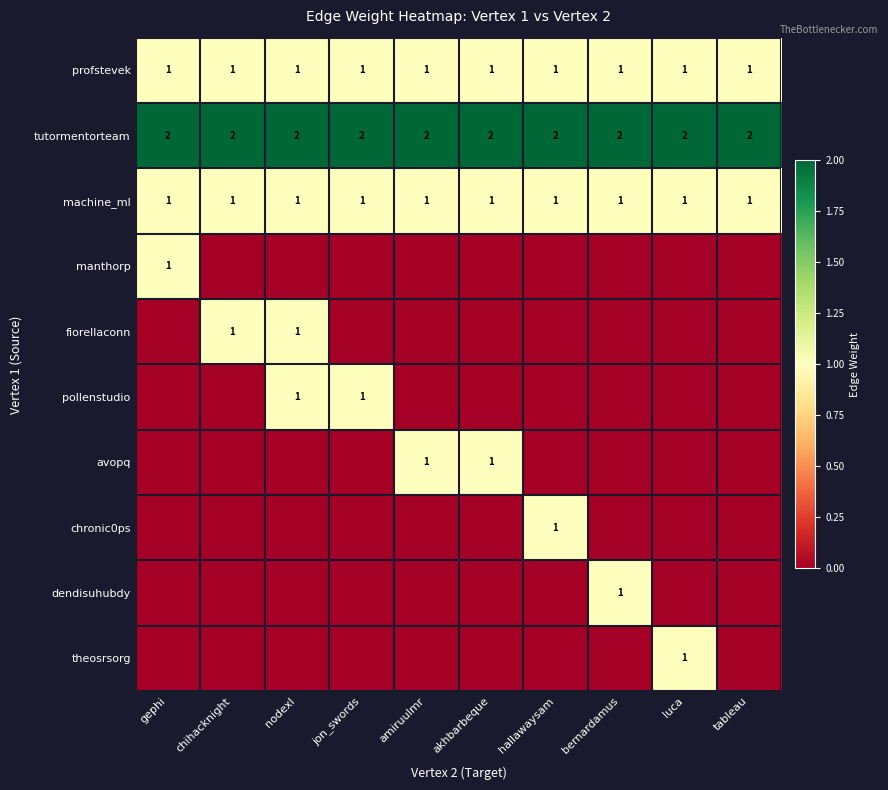

Which category has the highest value across all series?

gephi